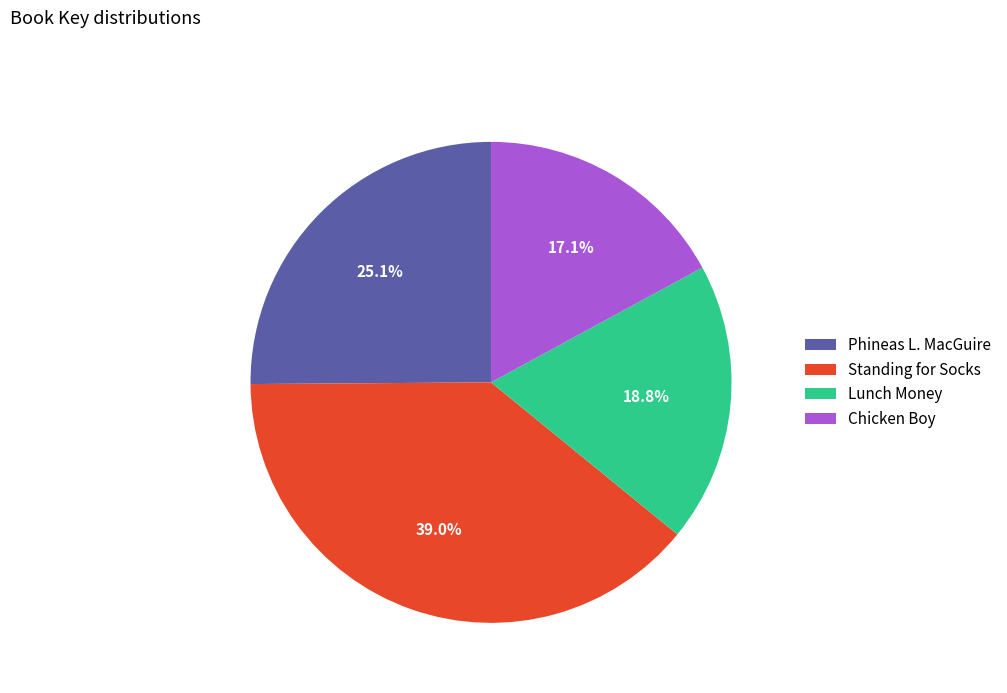

Approximately how many times larger is the value at Standing for Socks compared to Chicken Boy?

2.3